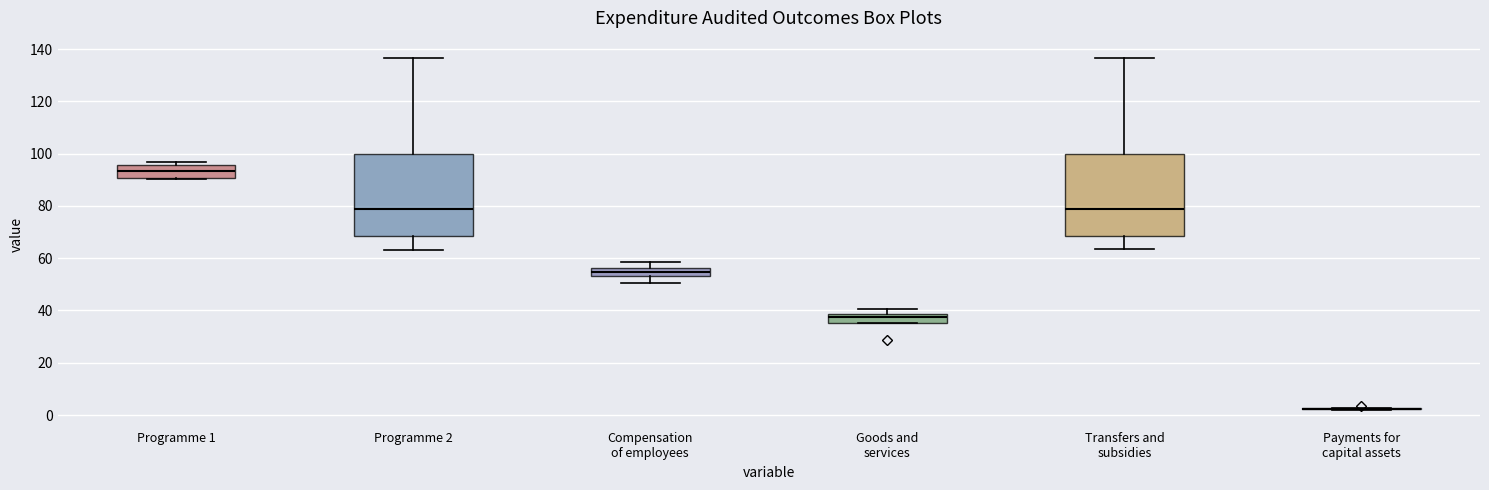

Where does the upper whisker of the box for Programme 2 end on the y-axis? The values are not printed on the chart, so give them approximately, as read against the axis.

136